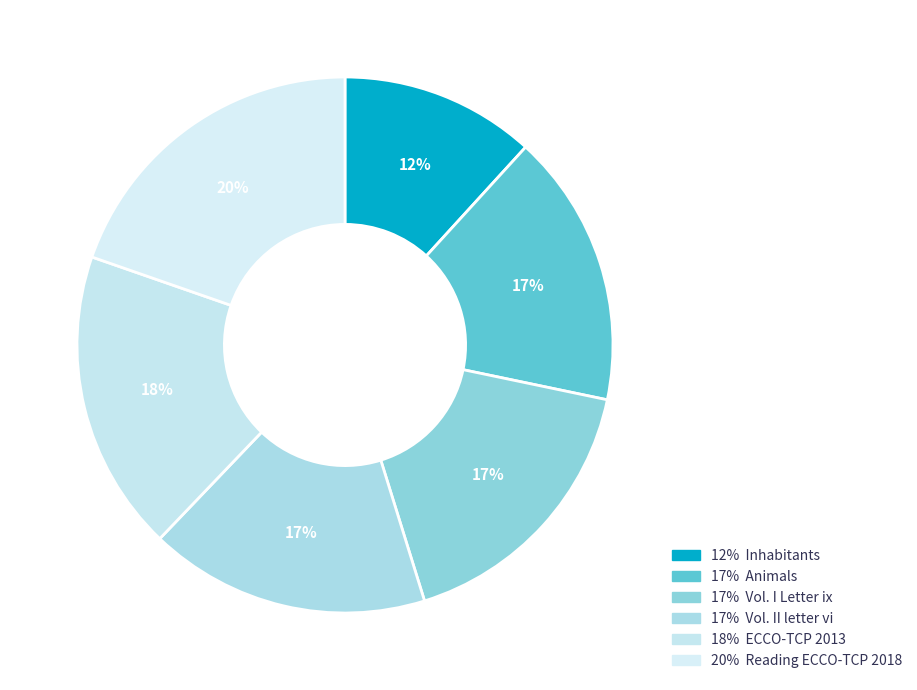

Rank the categories by value from highest to lowest.

Reading ECCO-TCP 2018, ECCO-TCP 2013, Vol. II letter vi, Vol. I Letter ix, Animals, Inhabitants